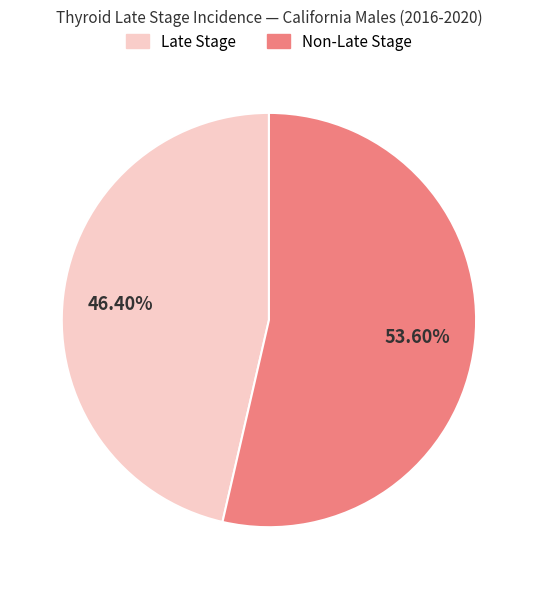

To the nearest percent, what is the average slice percentage?

50%